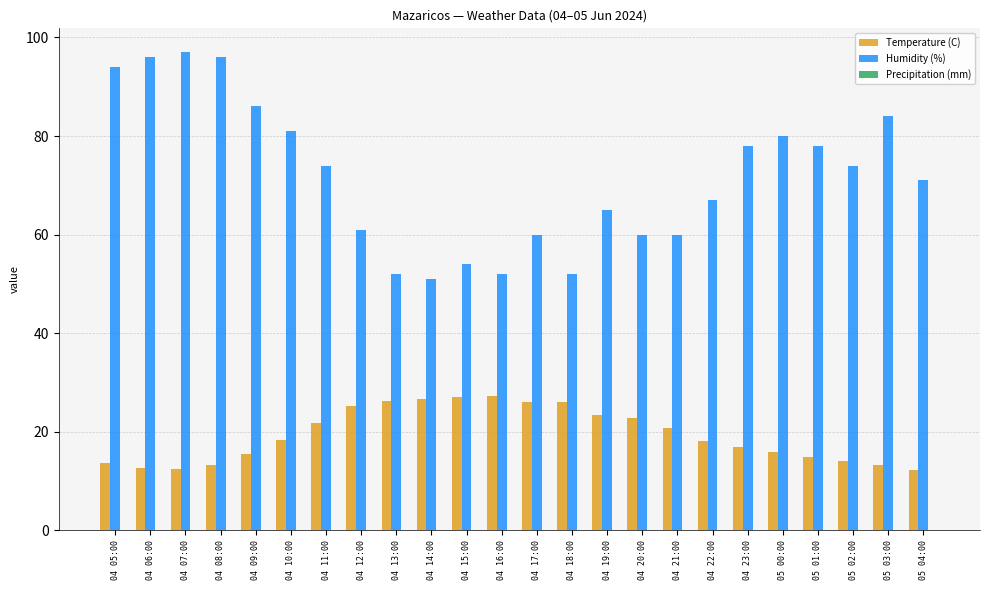

What is the greatest value displayed?

97.0